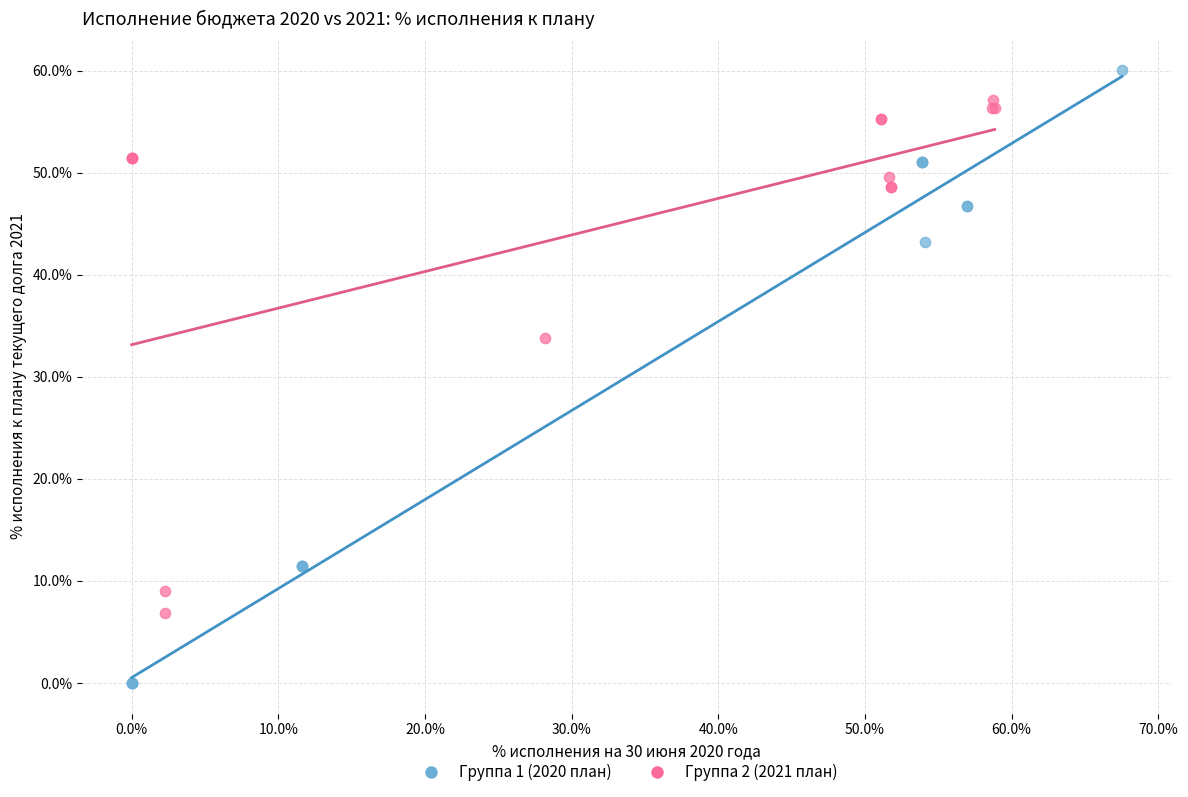

What are all the series names shown in the legend?

Группа 1 (2020 план), Группа 2 (2021 план)